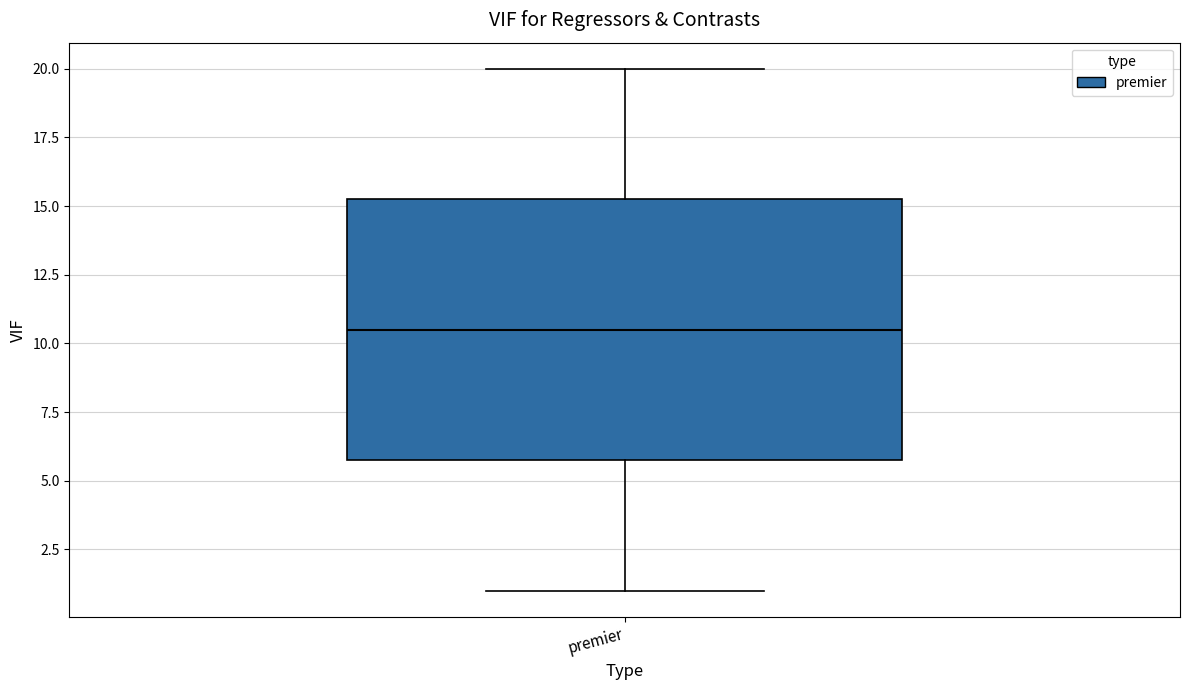

Read this box plot against the y-axis: the position of the median line, the range covered by the box, and the ends of both whiskers. The values are not printed on the chart, so give them approximately, as read against the axis.

median 10.5, box 6.0 to 15.5, whiskers 1.0 to 20.0